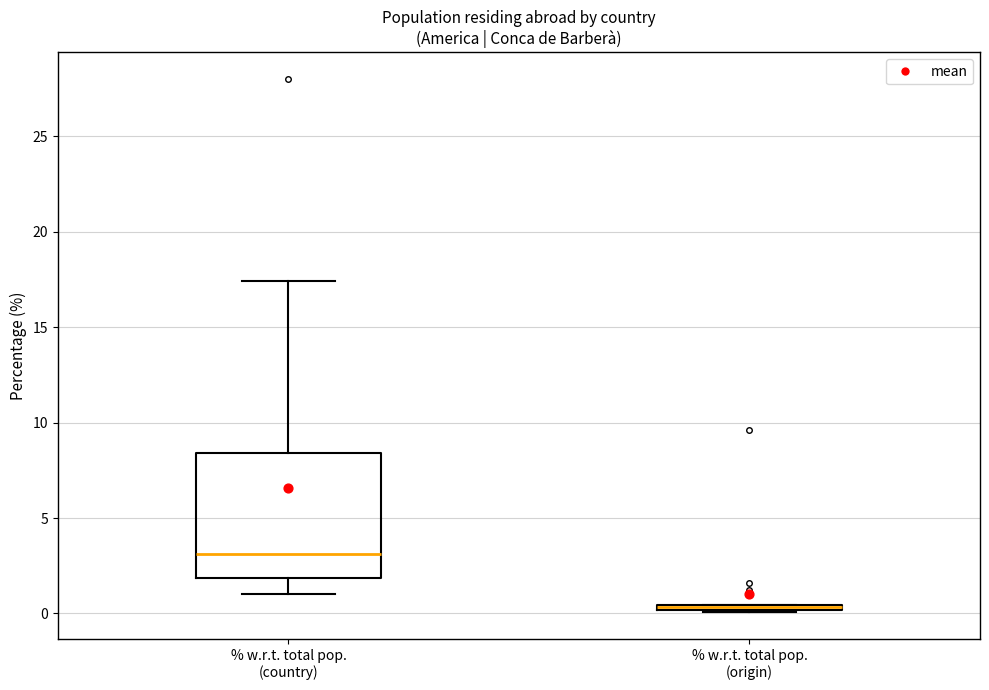

Comparing the boxes themselves (not the whiskers), which one is the tallest?

% w.r.t. total pop. (country)